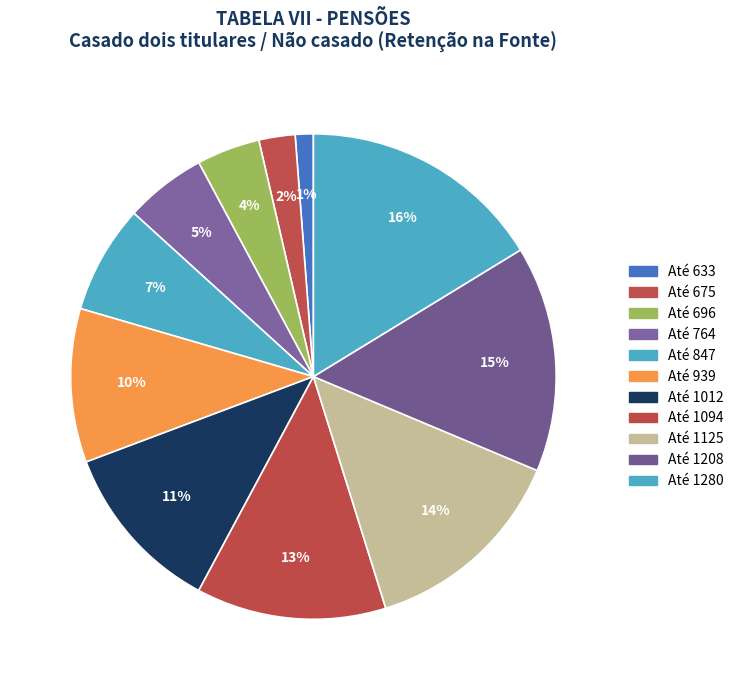

How many segments does this pie chart have?

11